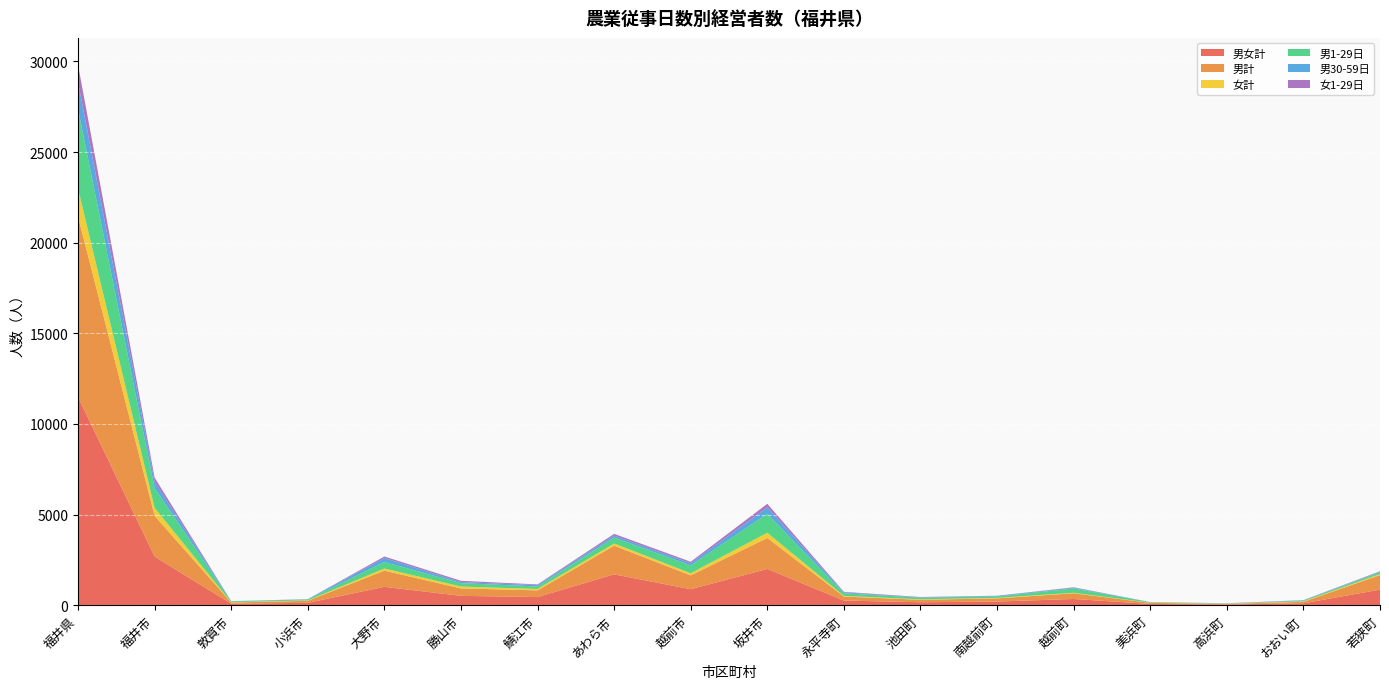

Reading right to left, what are all the values shown in this chart?

男女計: 若狭町=858	おおい町=105	高浜町=41	美浜町=69	越前町=343	南越前町=201	池田町=161	永平寺町=257	坂井市=1999	越前市=881	あわら市=1702	鯖江市=447	勝山市=515	大野市=1012	小浜市=131	敦賀市=83	福井市=2685	福井県=11490
男計: 若狭町=801	おおい町=80	高浜町=28	美浜町=58	越前町=314	南越前町=174	池田町=135	永平寺町=220	坂井市=1710	越前市=763	あわら市=1580	鯖江市=369	勝山市=410	大野市=893	小浜市=109	敦賀市=64	福井市=2244	福井県=9952
女計: 若狭町=57	おおい町=25	高浜町=13	美浜町=11	越前町=29	南越前町=27	池田町=26	永平寺町=37	坂井市=289	越前市=118	あわら市=122	鯖江市=78	勝山市=105	大野市=119	小浜市=22	敦賀市=19	福井市=441	福井県=1538
男1-29日: 若狭町=103	おおい町=43	高浜町=10	美浜町=28	越前町=233	南越前町=79	池田町=91	永平寺町=142	坂井市=1042	越前市=435	あわら市=324	鯖江市=137	勝山市=187	大野市=355	小浜市=53	敦賀市=45	福井市=1087	福井県=4394
男30-59日: 若狭町=22	おおい町=15	高浜町=8	美浜町=4	越前町=40	南越前町=35	池田町=17	永平寺町=47	坂井市=355	越前市=115	あわら市=110	鯖江市=76	勝山市=58	大野市=222	小浜市=15	敦賀市=4	福井市=351	福井県=1494
女1-29日: 若狭町=32	おおい町=10	高浜町=6	美浜町=2	越前町=27	南越前町=5	池田町=21	永平寺町=32	坂井市=197	越前市=82	あわら市=96	鯖江市=38	勝山市=70	大野市=84	小浜市=3	敦賀市=6	福井市=228	福井県=939